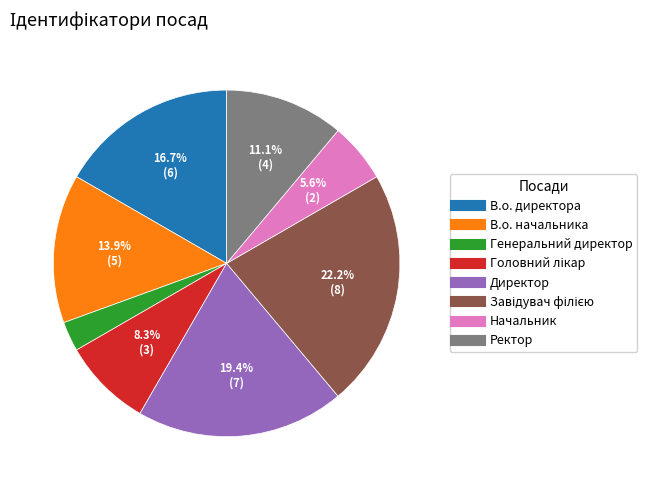

Which slice is the smallest?

Генеральний директор